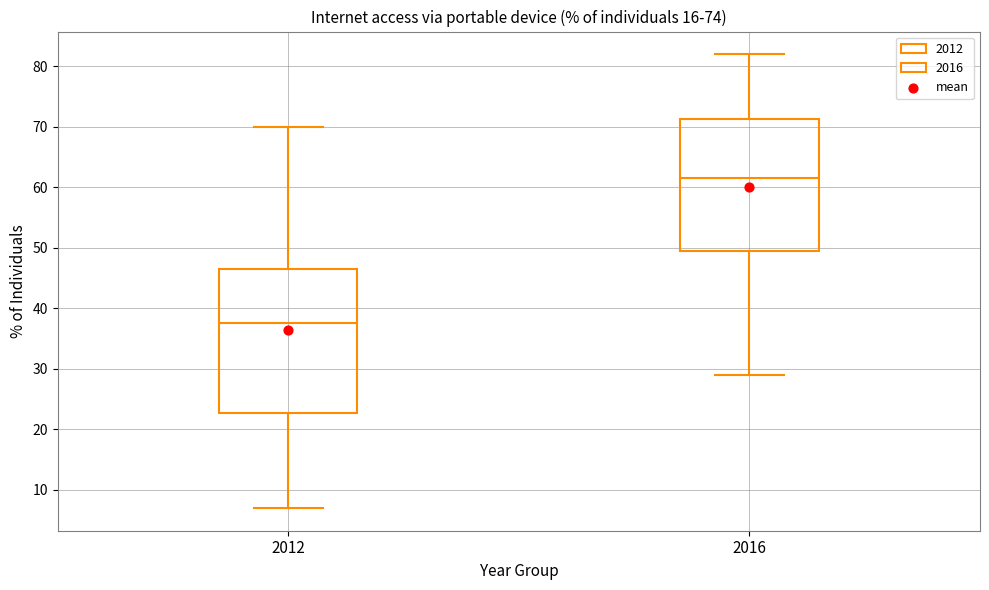

Which box has the lowest median line?

2012